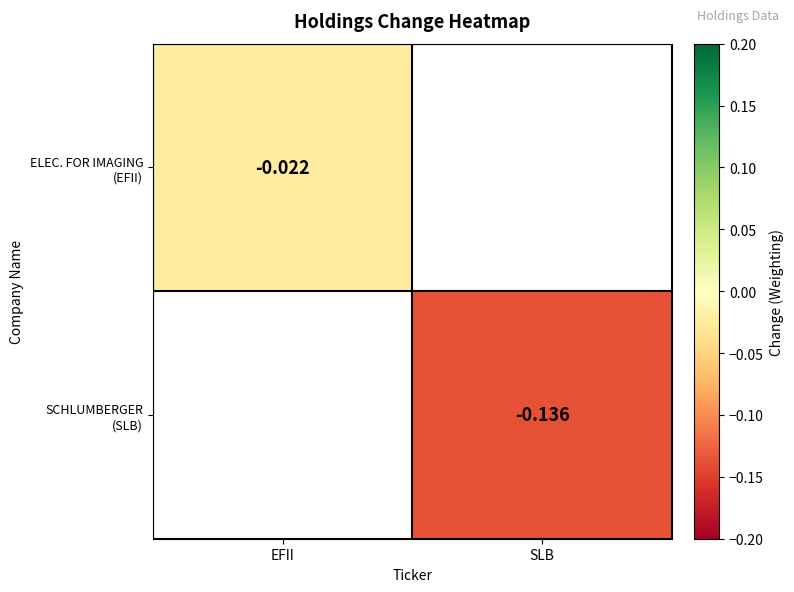

True or false: SCHLUMBERGER (SLB) has a value of -0.2 at SLB.

False